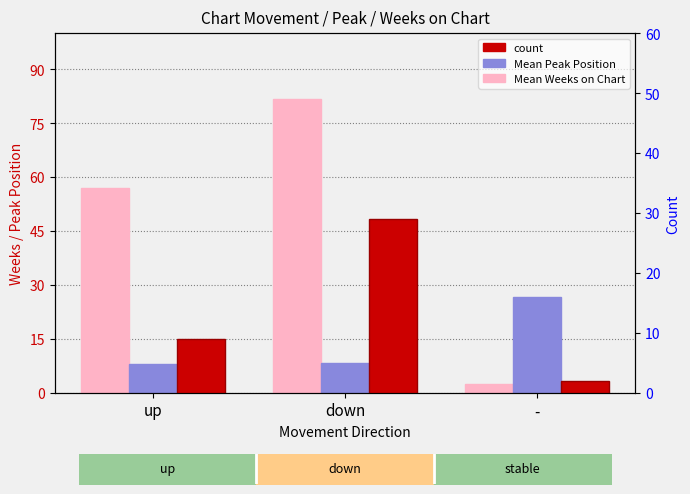

Where is Mean Weeks on Chart nearest to the value 42?

up